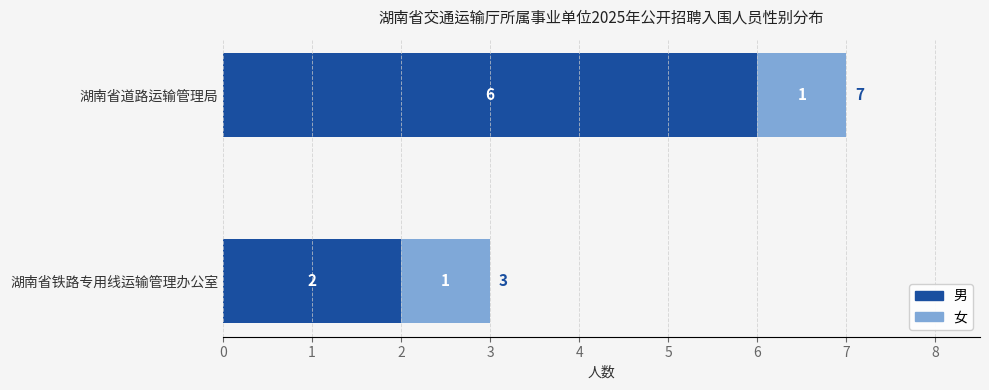

List the labels in order of 男 value, largest first.

湖南省道路运输管理局, 湖南省铁路专用线运输管理办公室